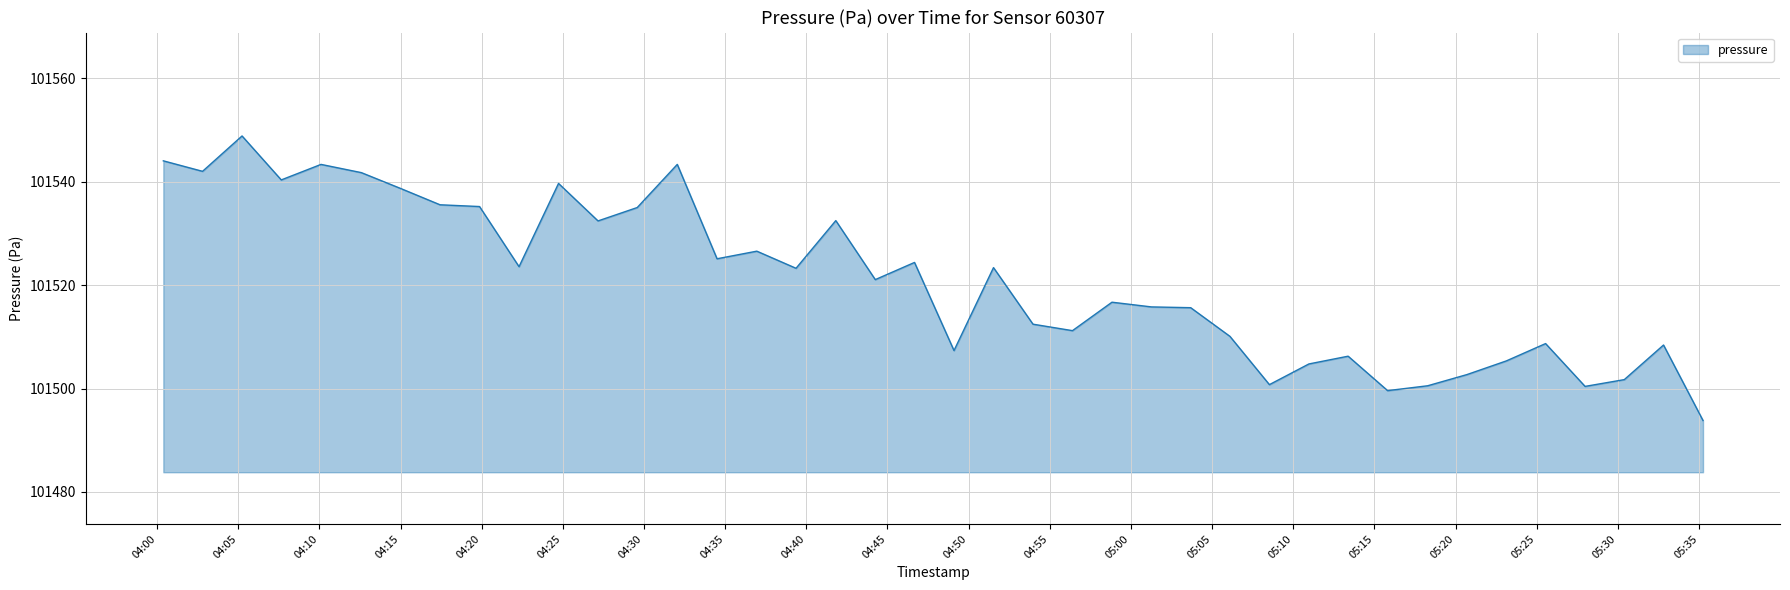

What is the greatest value displayed?

101548.8